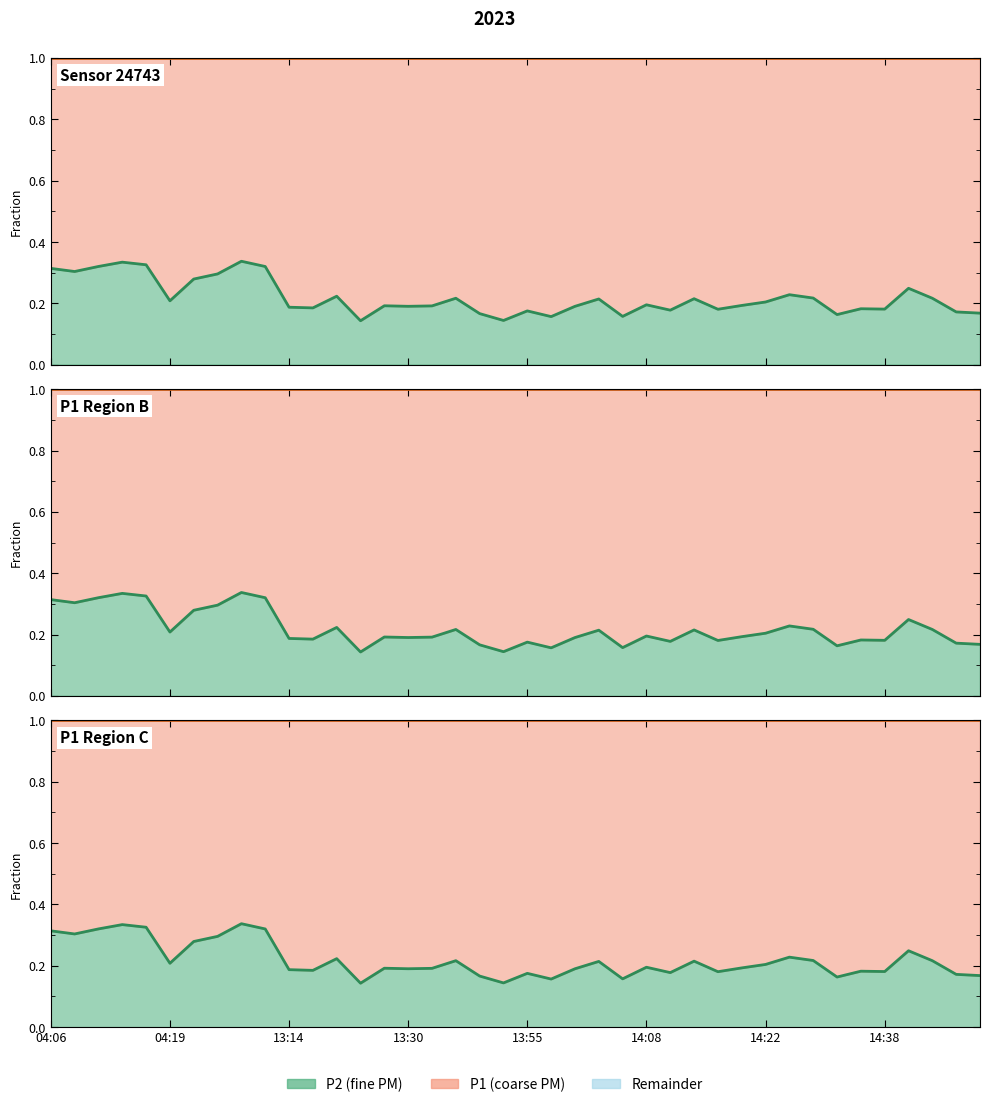

In P2, how many points are lower than both neighbors (excluding endpoints)?

12